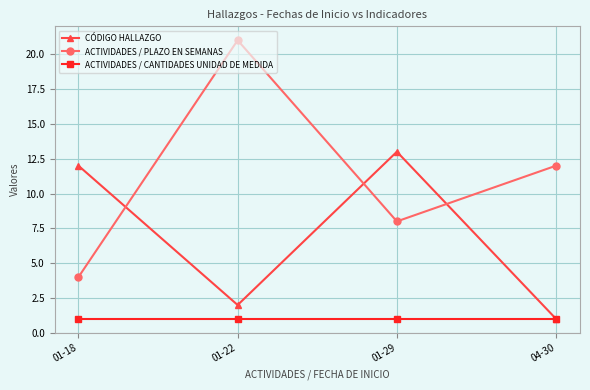

Which series has the widest spread of values?

ACTIVIDADES / PLAZO EN SEMANAS